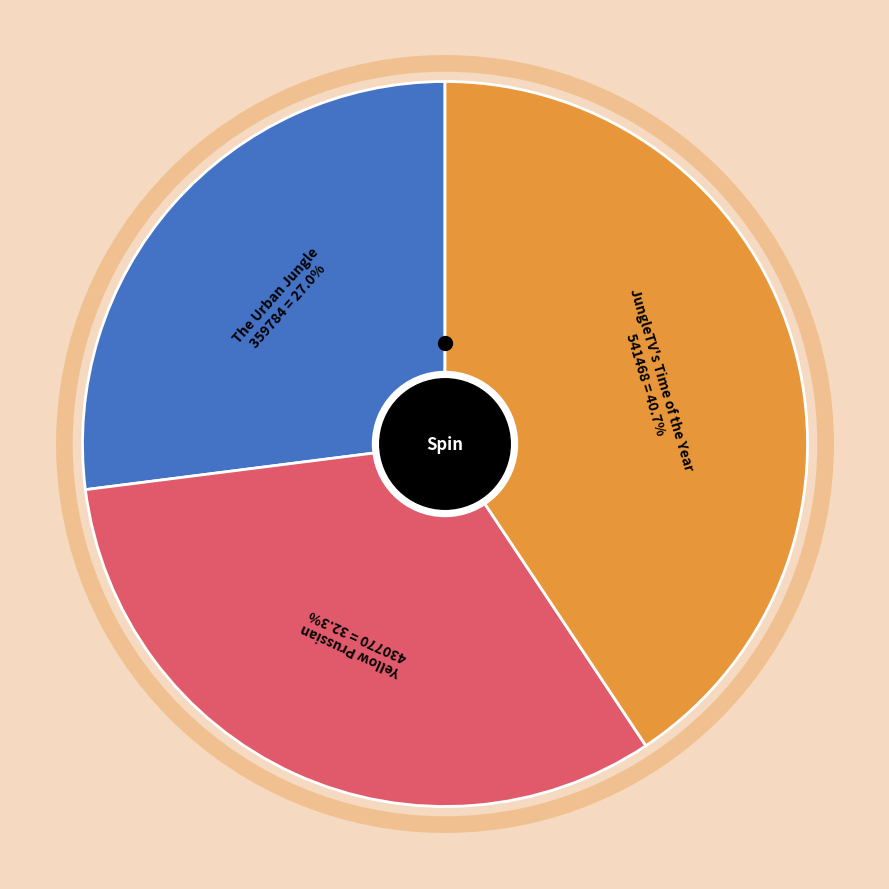

To the nearest percent, what portion does Yellow Prussian represent?

32%